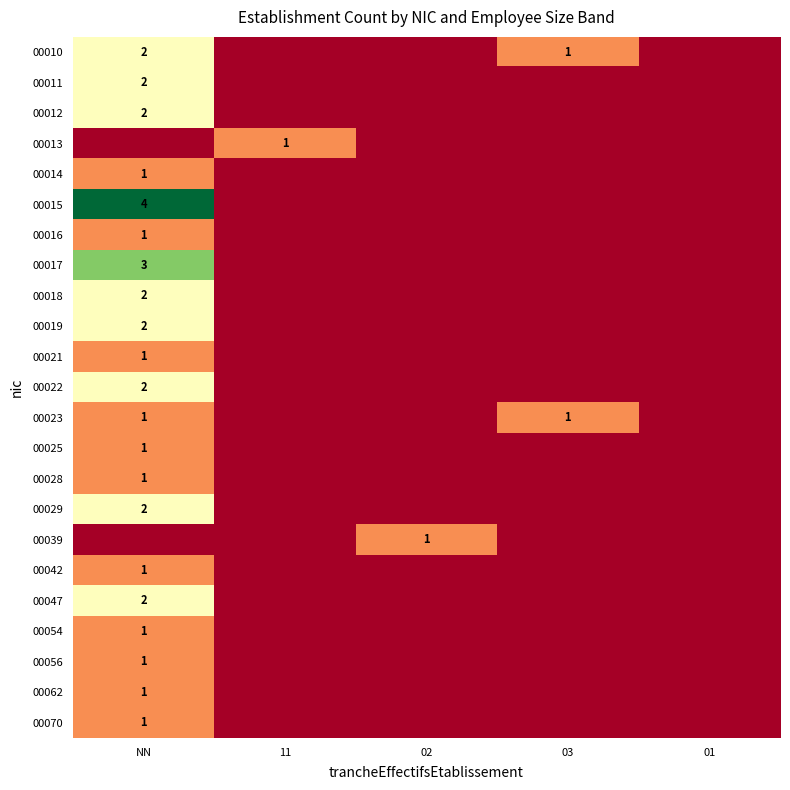

True or false: 00010 has a value of 3 at NN.

False